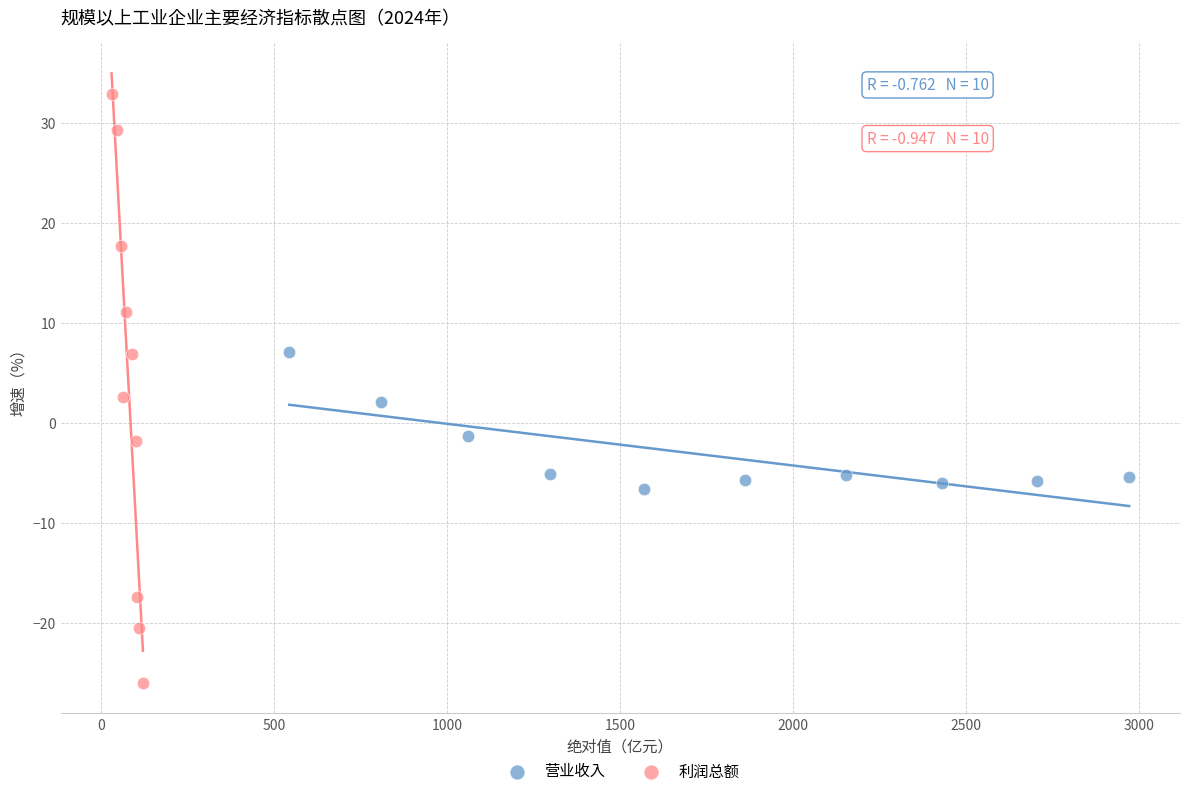

Which series has the widest spread of Y values?

利润总额